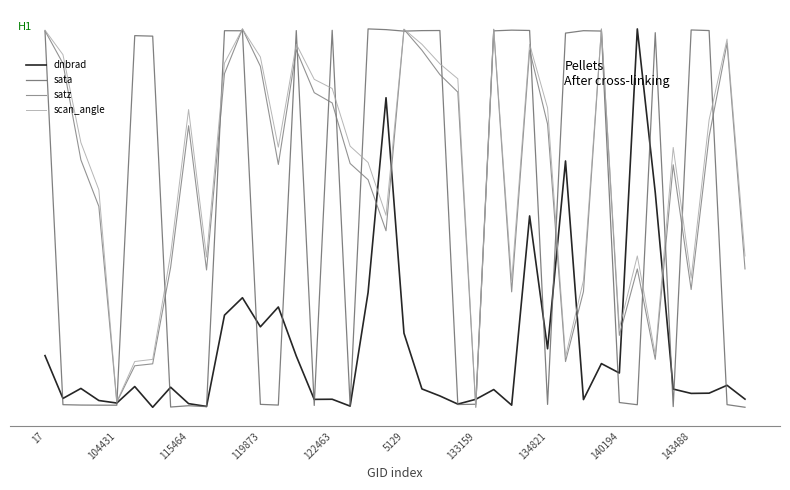

Does the chart display data point markers on the line(s)?

No